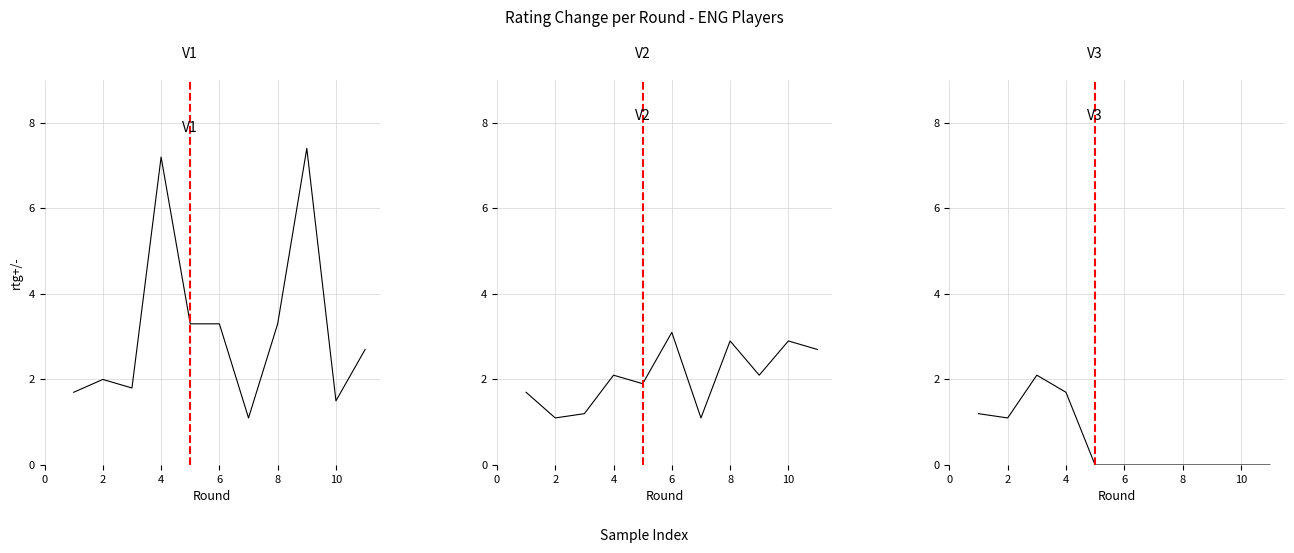

In Jones Gawain, how many points are higher than both neighbors (excluding endpoints)?

3